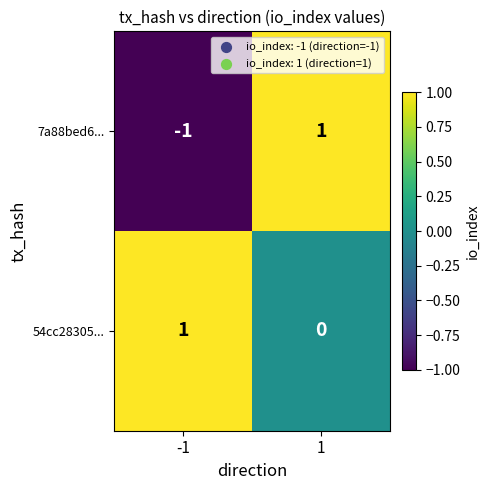

Which series has the largest range (max minus min)?

7a88bed6...